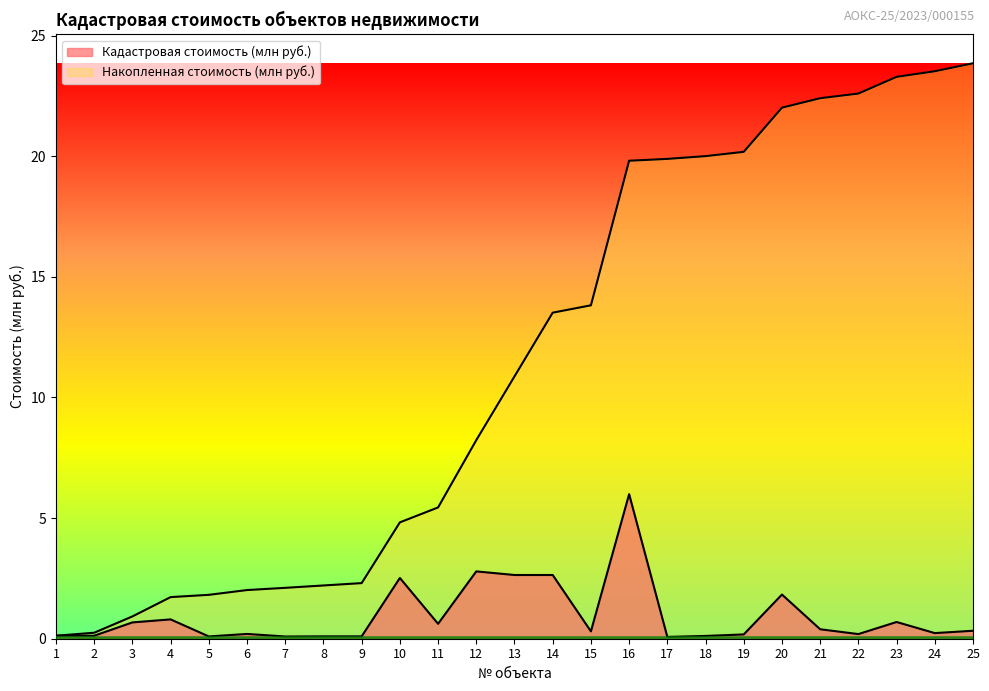

Count the number of categories in the chart.

25